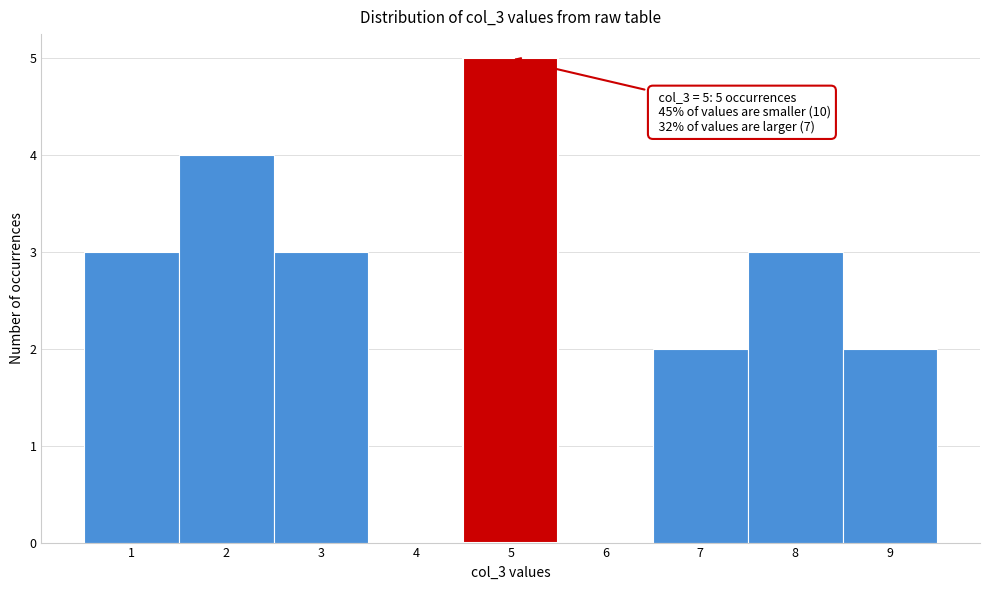

Over which range of the x-axis is the bar tallest?

4.5 to 5.5